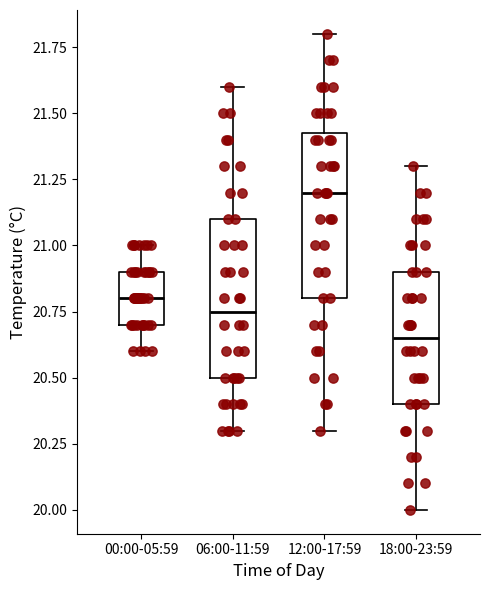

Which box has the highest median line?

12:00-17:59